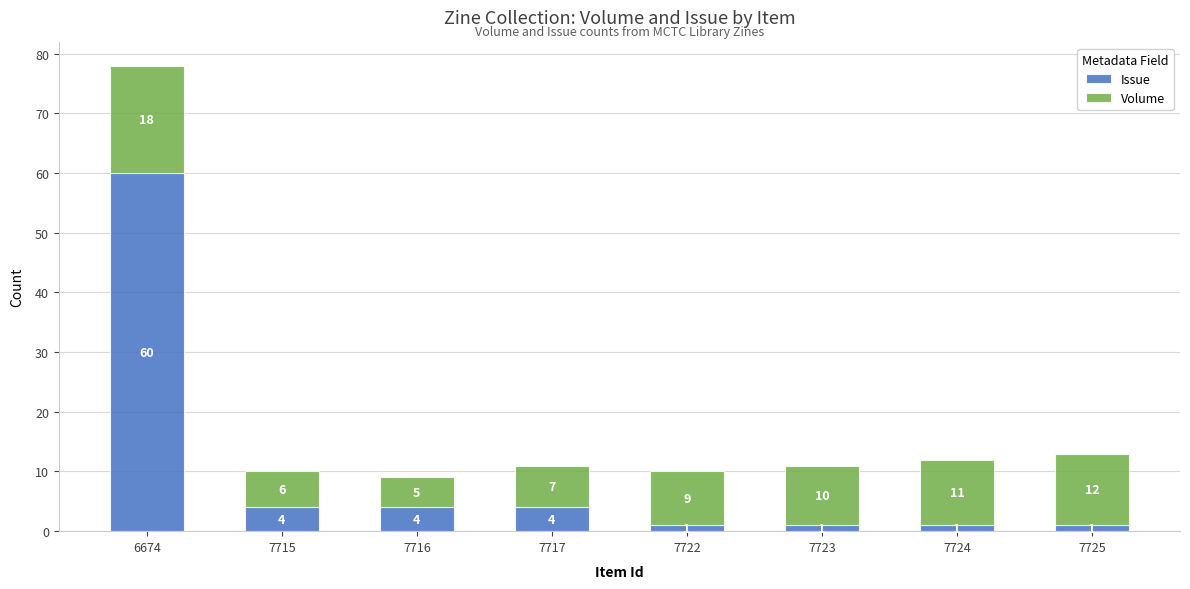

Which category has the highest value in the Issue series?

6674